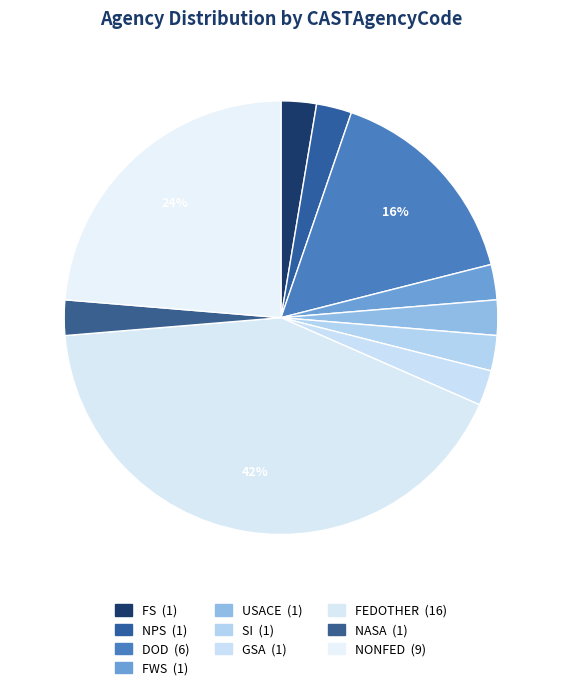

How many segments does this pie chart have?

10